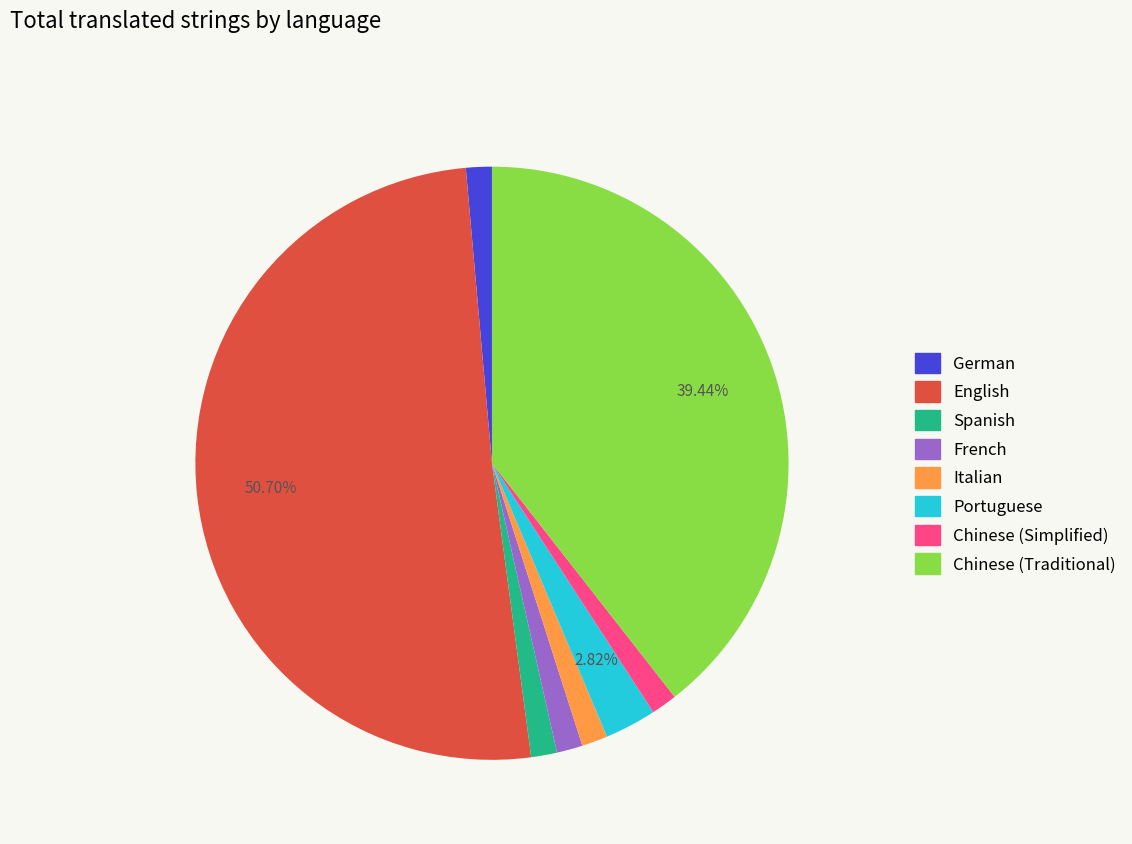

Combined, do English and Chinese (Traditional) account for over 50%?

Yes